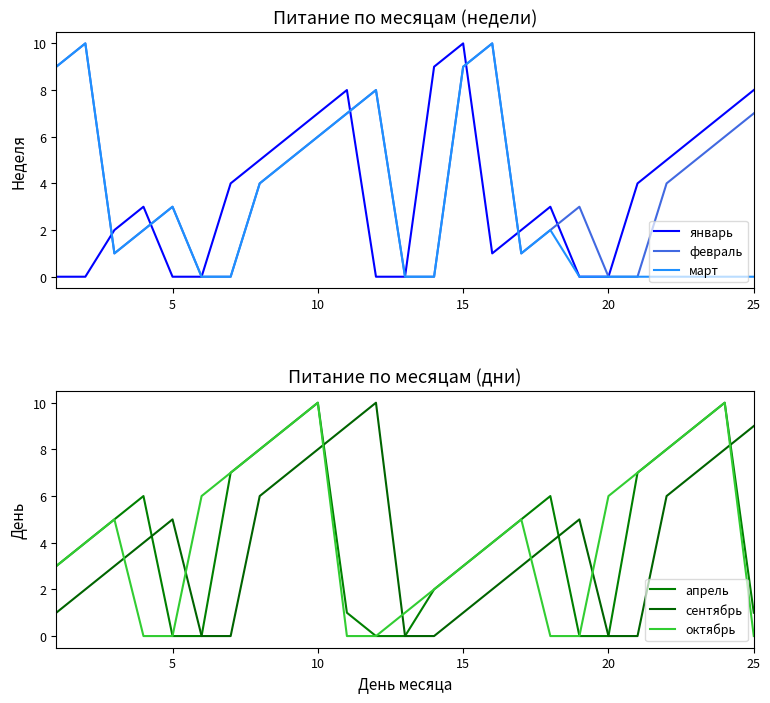

The value of февраль at 25 is 7. True or false?

True